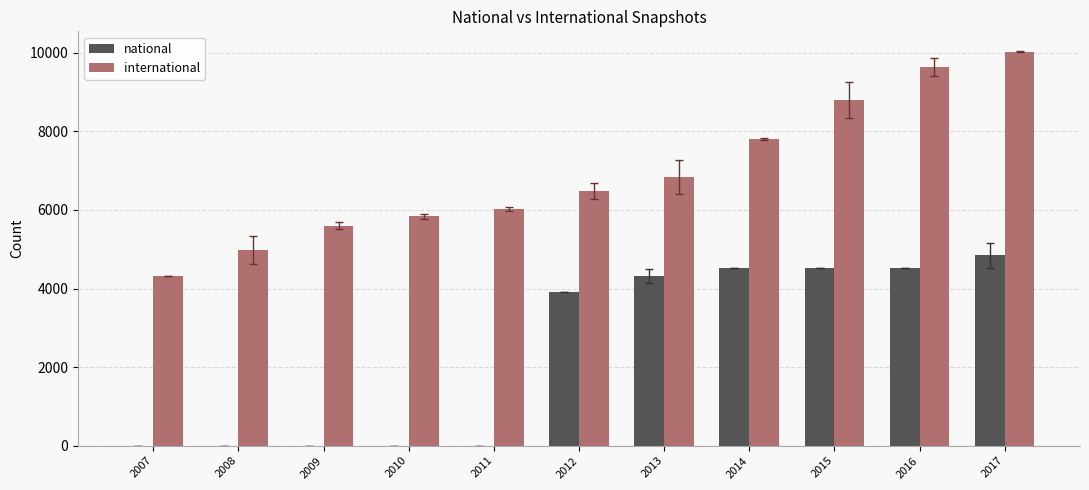

Is it true that national equals 2284.9 at 2017?

False